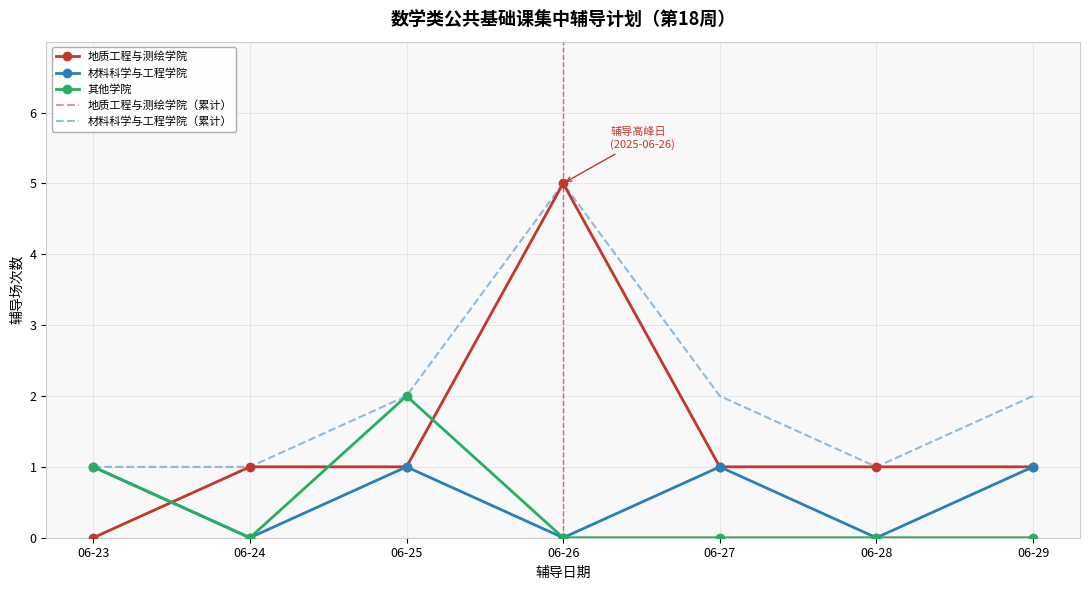

What is the sum of the 材料科学与工程学院（累计） values at 06-24 and 06-28?

2